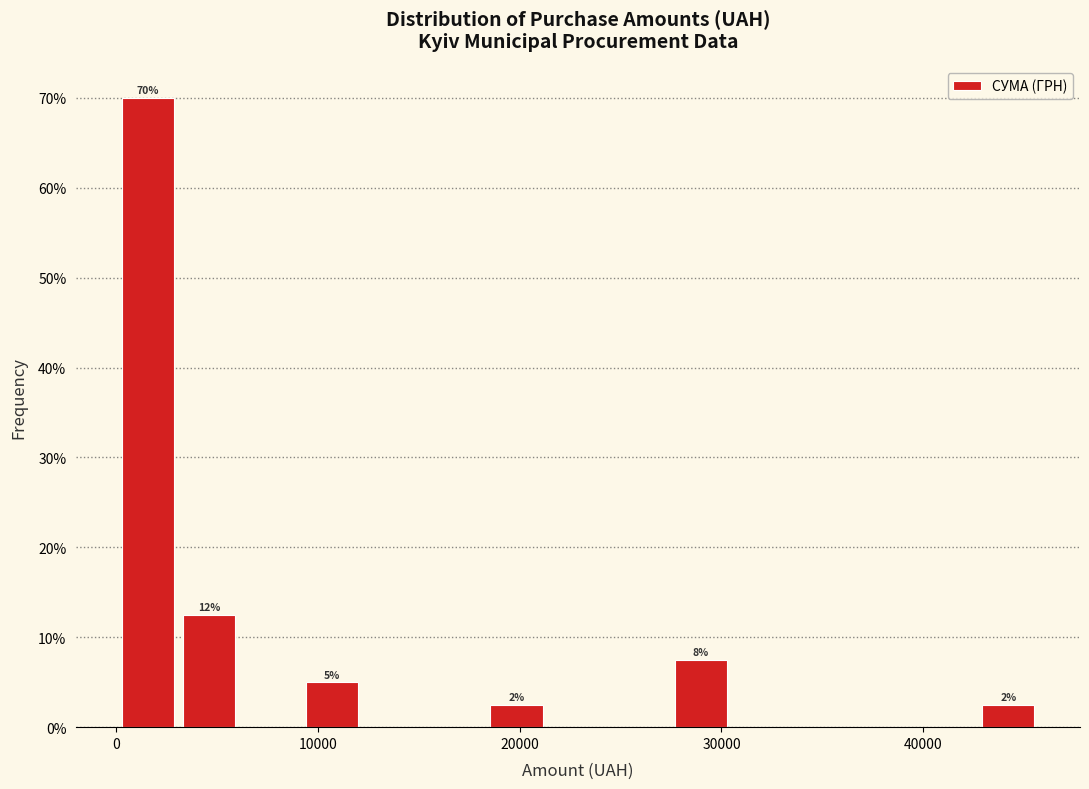

Around what value on the x-axis is the tallest bar? Give the approximate position of its centre, as read against the axis.

2000